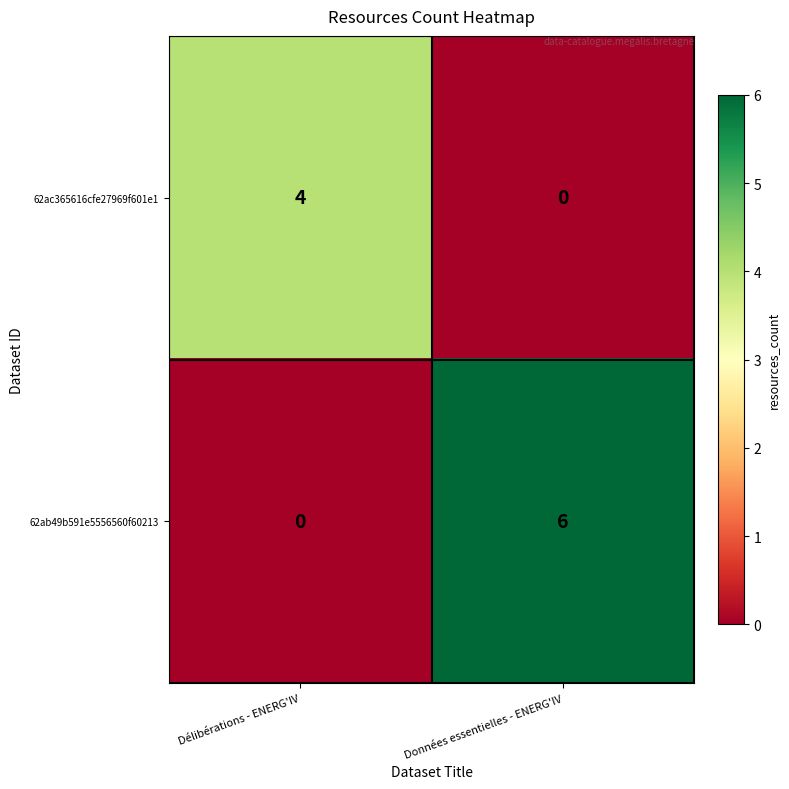

At Données essentielles - ENERG'IV, list the series in order from largest to smallest.

62ab49b591e5556560f60213, 62ac365616cfe27969f601e1